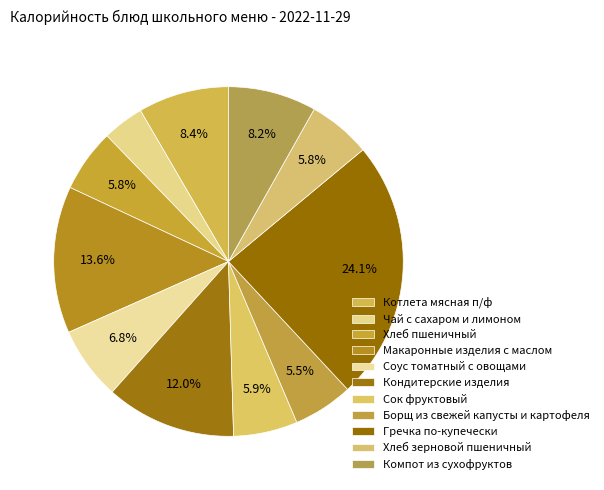

To the nearest percent, what portion does Хлеб зерновой пшеничный represent?

6%